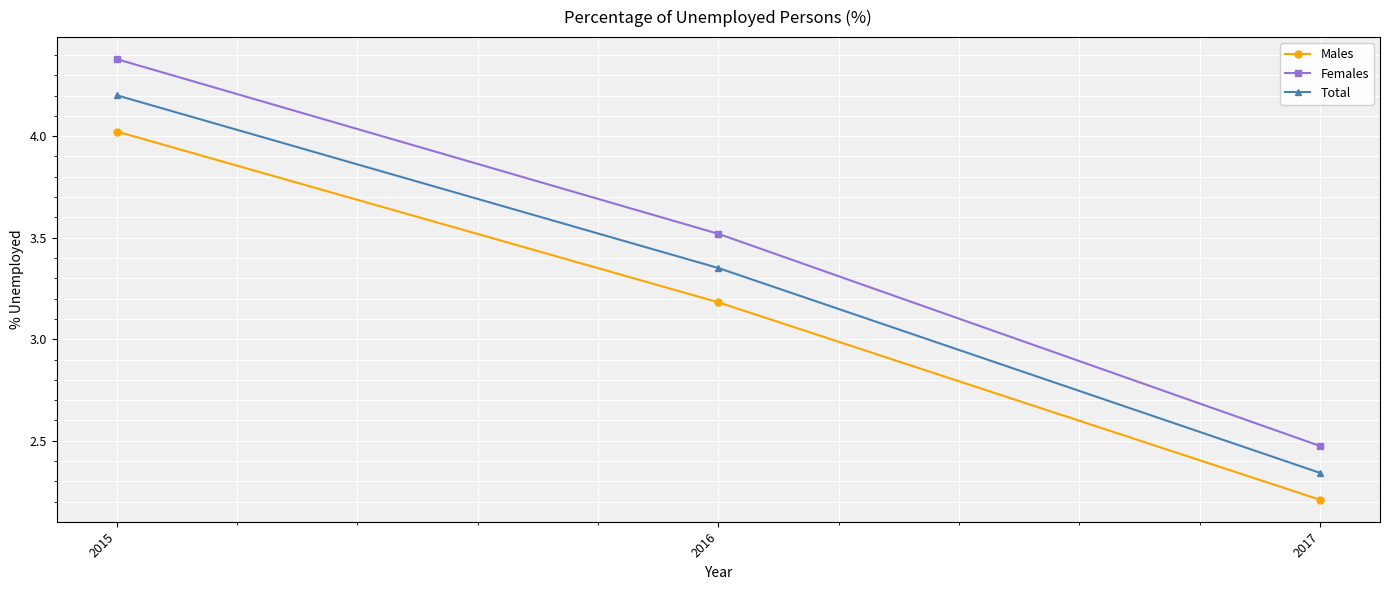

What is the difference between the second highest and minimum values in the Males series?

1.0